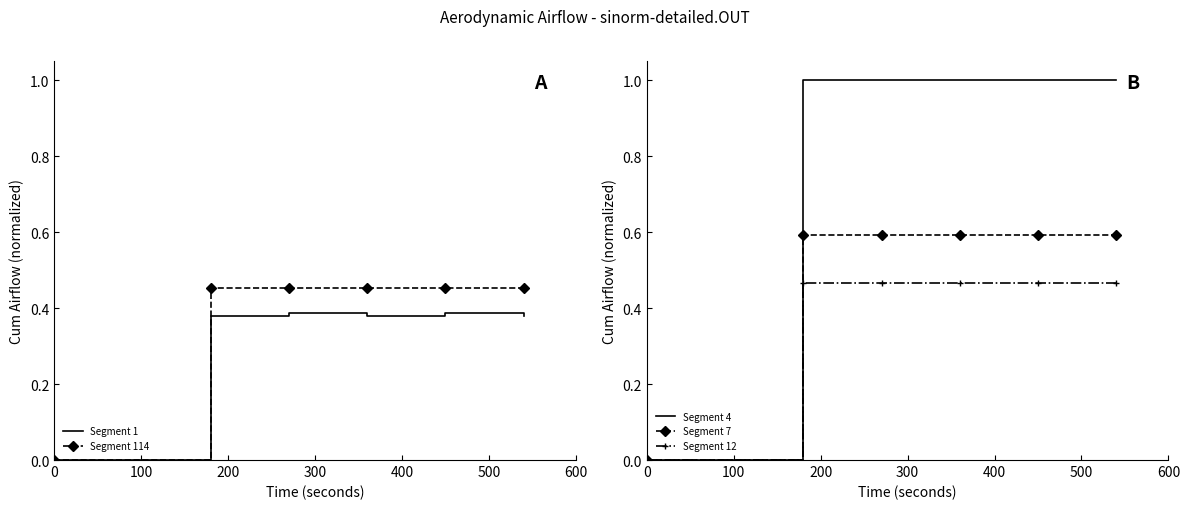

What is the sum of all Segment 114 values?

2.3